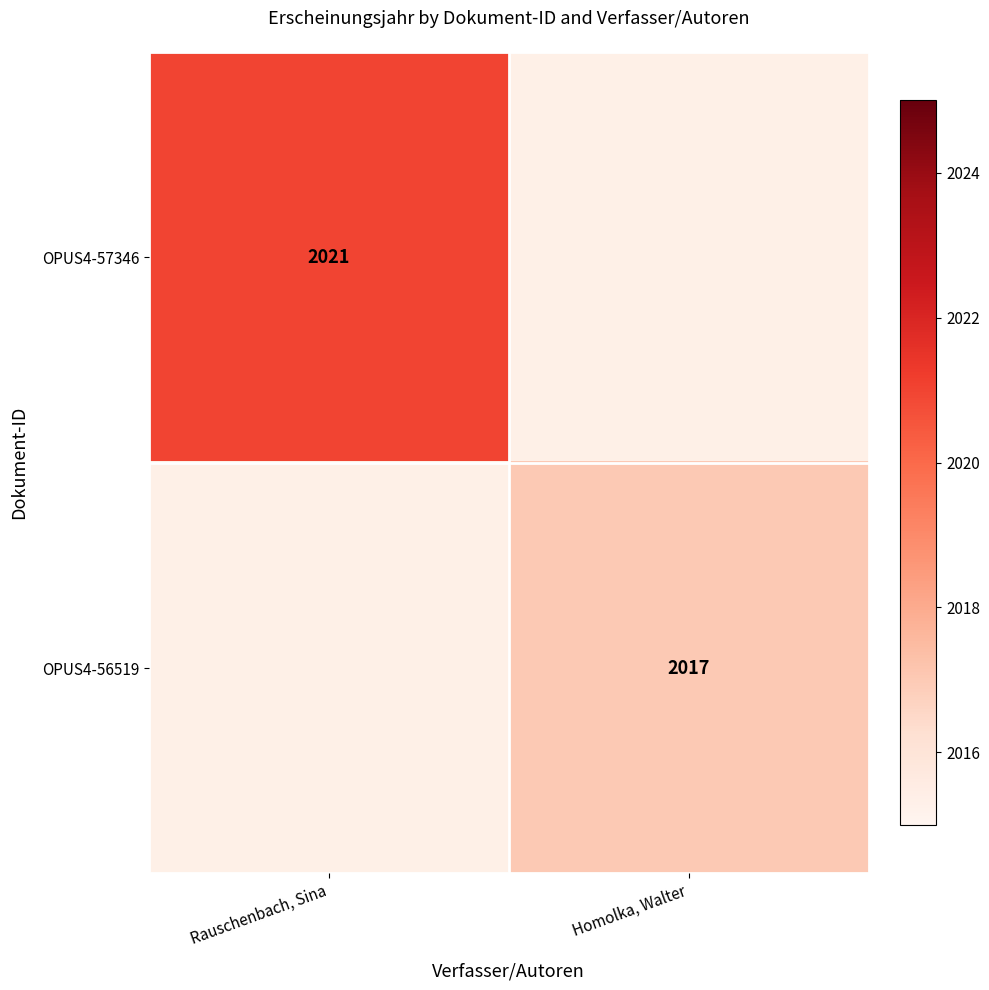

At Rauschenbach, Sina, list the series in order from largest to smallest.

OPUS4-57346, OPUS4-56519